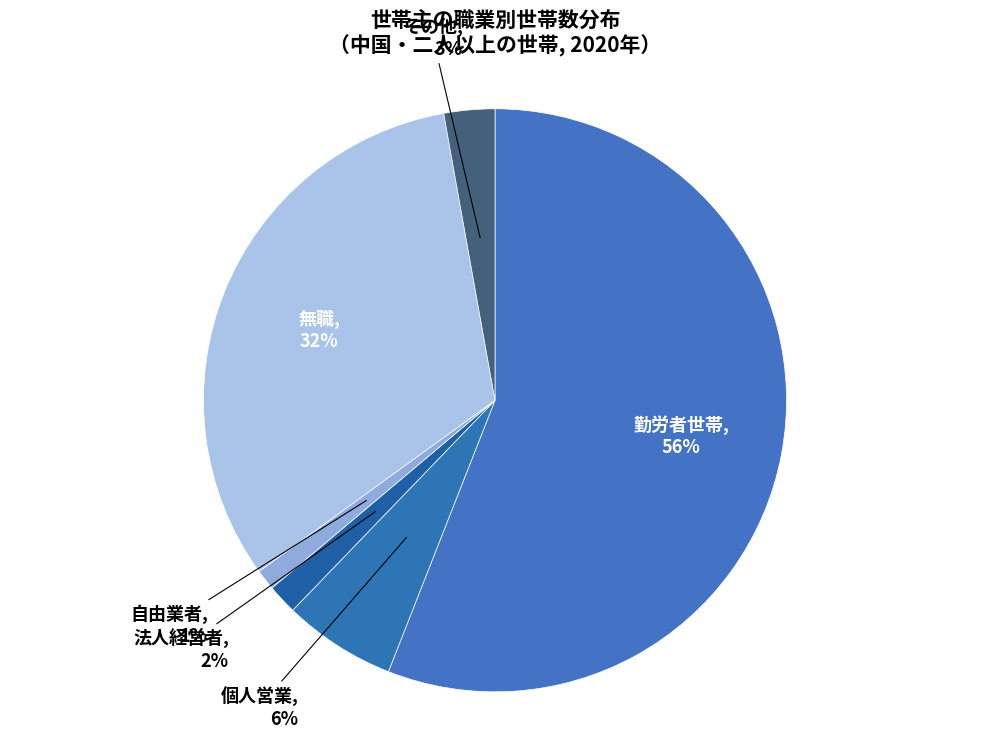

True or false: 自由業者 accounts for 7% of the total.

False